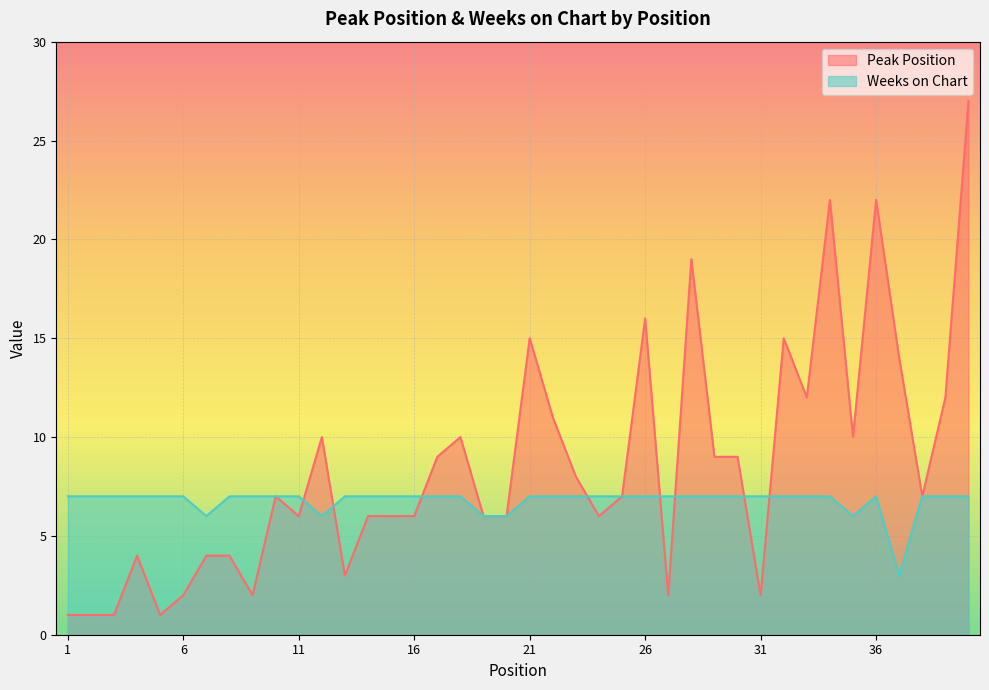

In Peak Position, how many points are lower than both neighbors (excluding endpoints)?

10